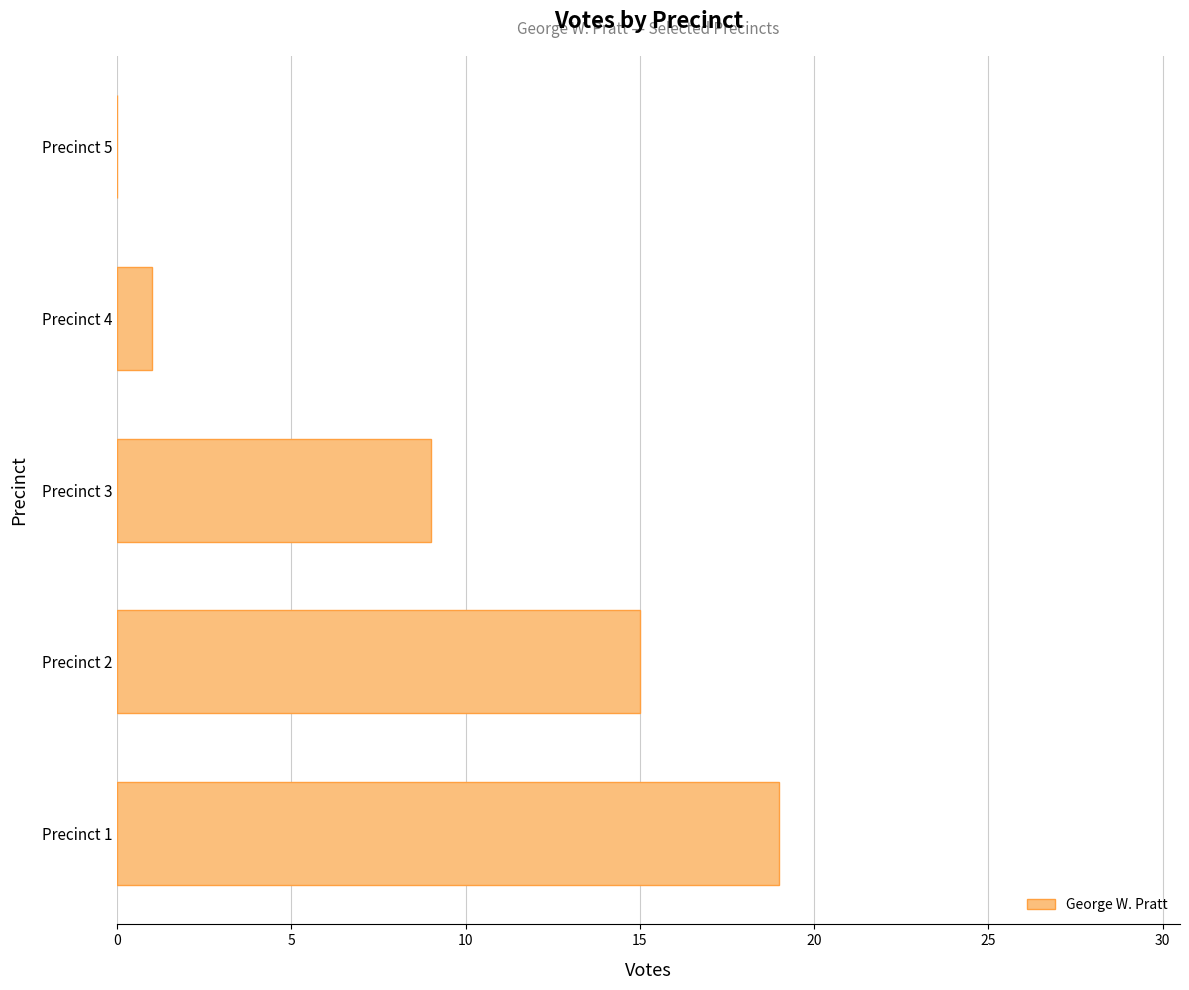

Does the chart contain stacked bars?

No